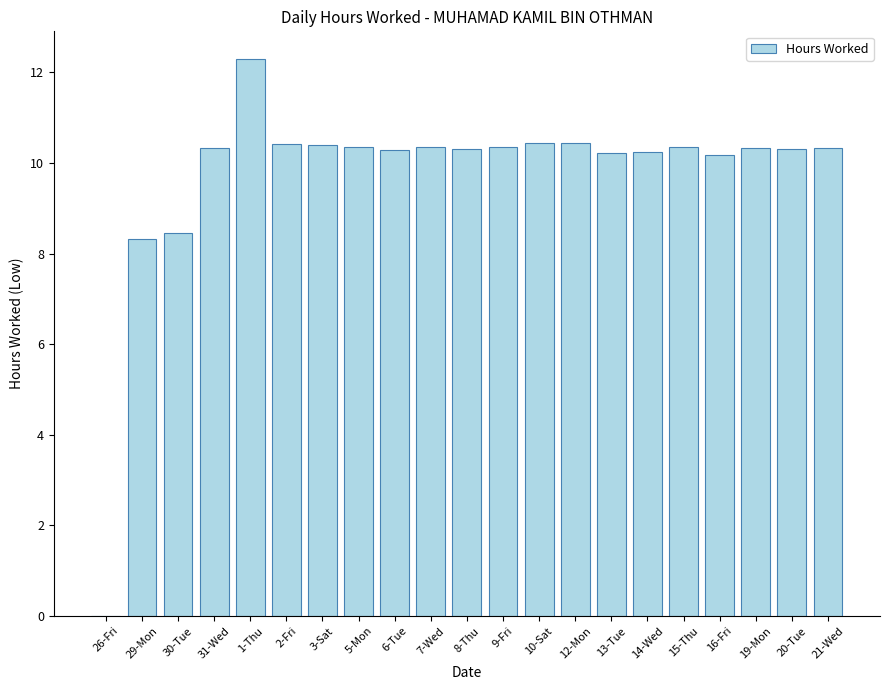

What is the average value?

9.7